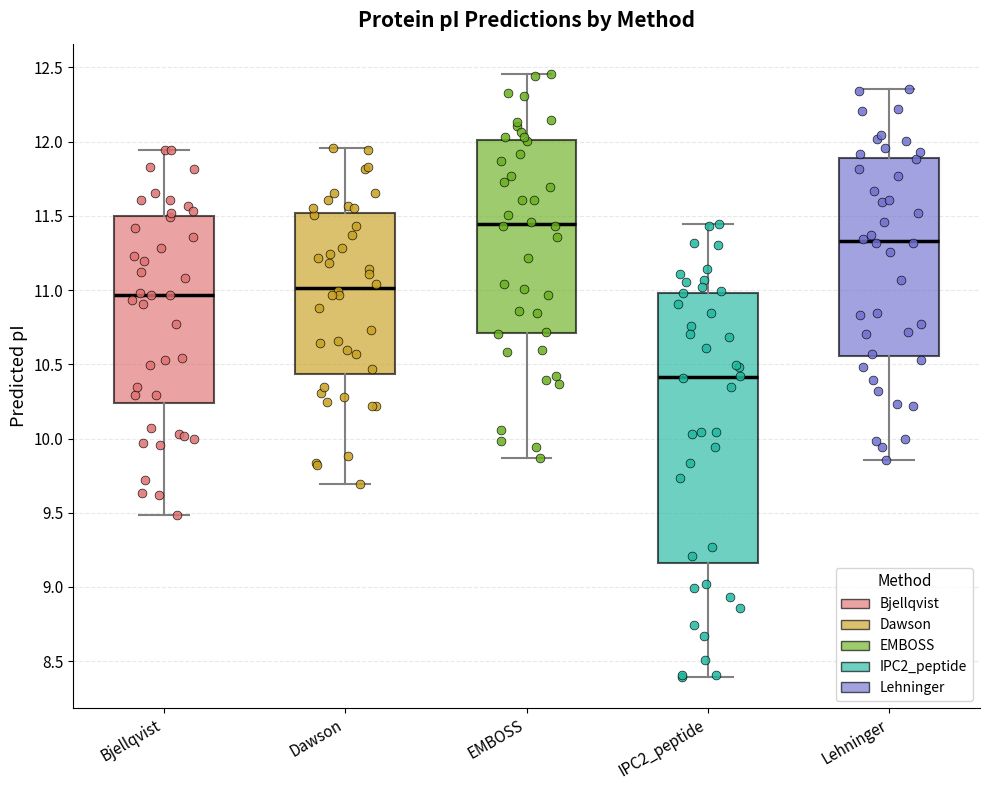

Which box's median line is the highest?

EMBOSS